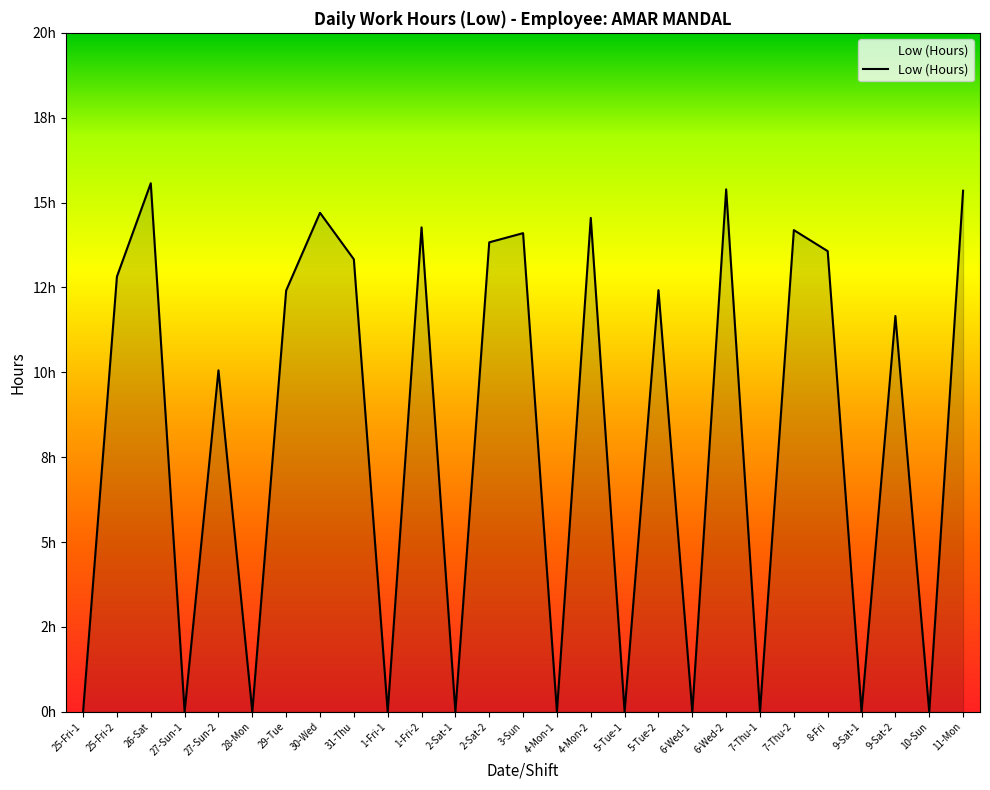

Is this an area chart (filled region under the line)?

Yes